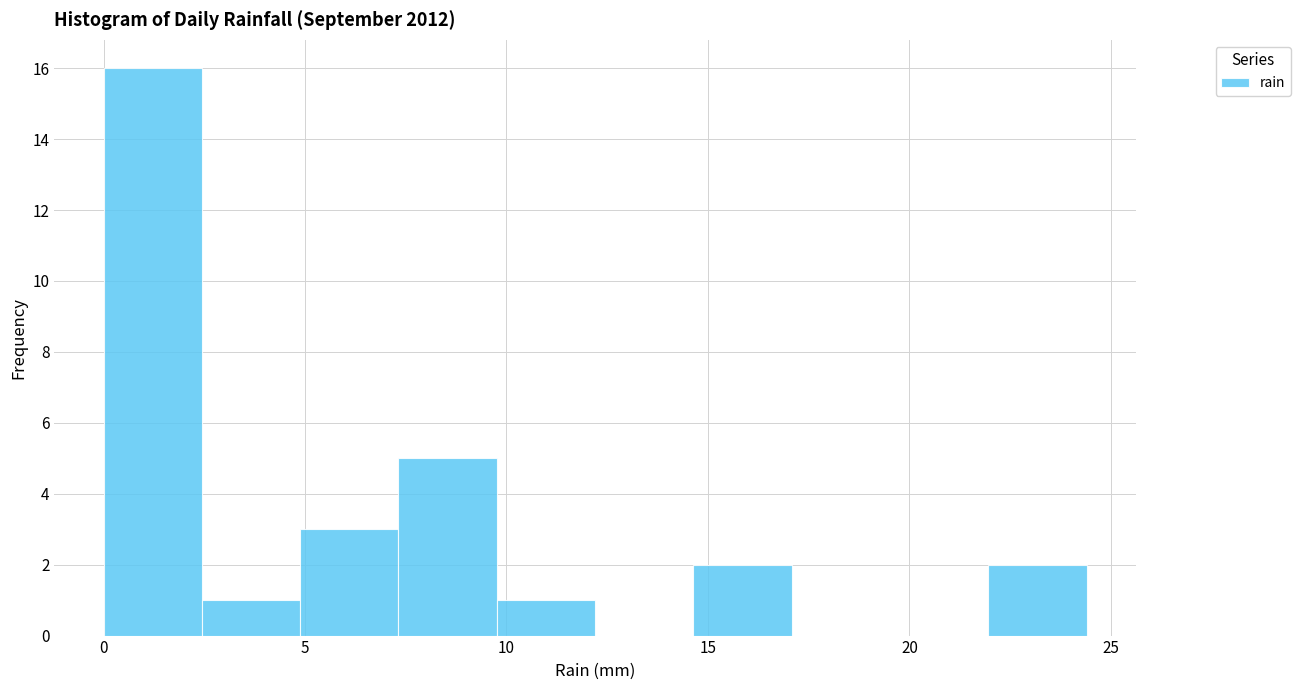

How tall is the bar that spans 5.0 to 7.5 on the x-axis? Neither the bar edges nor the heights are printed on the chart, so give them approximately, as read against the axes.

3